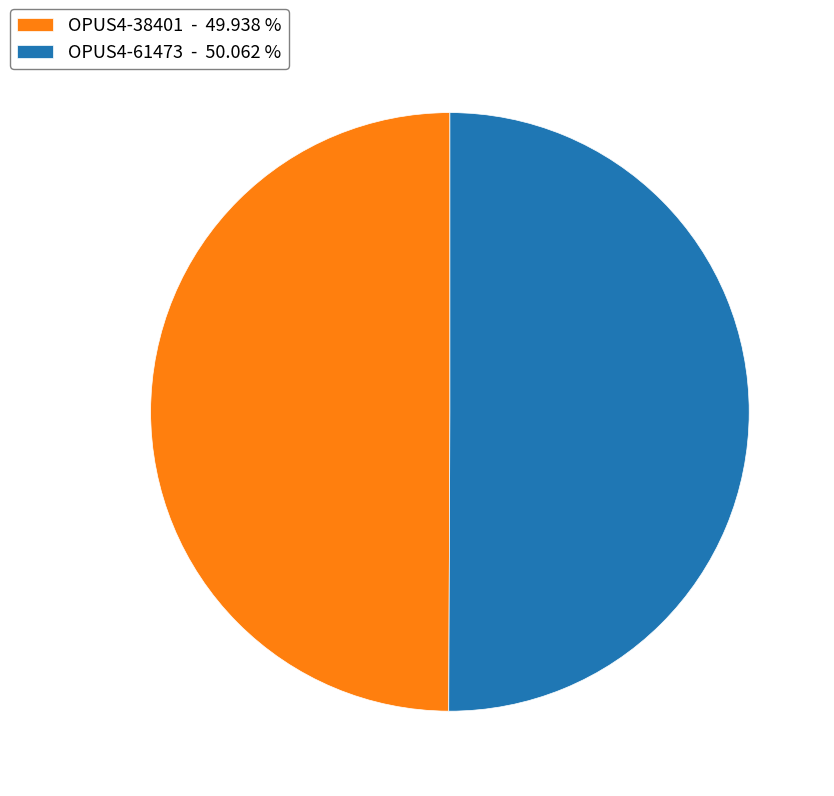

Do OPUS4-61473 - 50.062 % and OPUS4-38401 - 49.938 % together represent more than half of the pie?

Yes